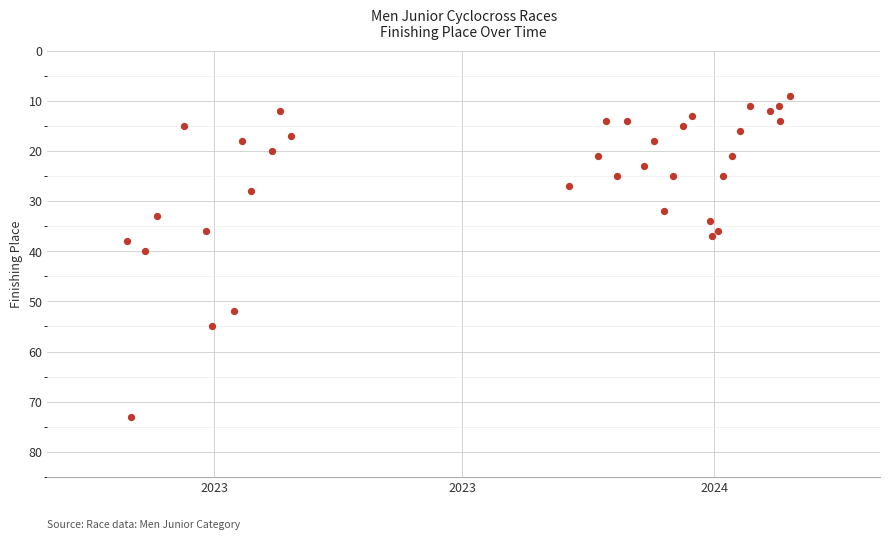

What Y value in the scatter plot is closest to 41?

40